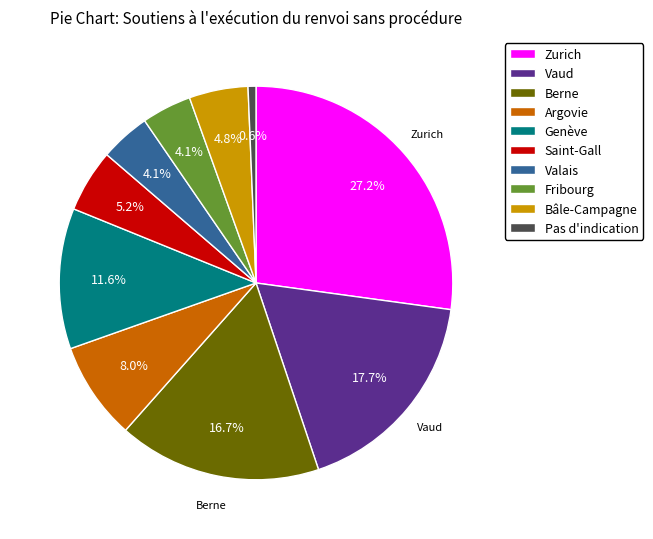

The Argovie slice represents 1% of the pie. True or false?

False